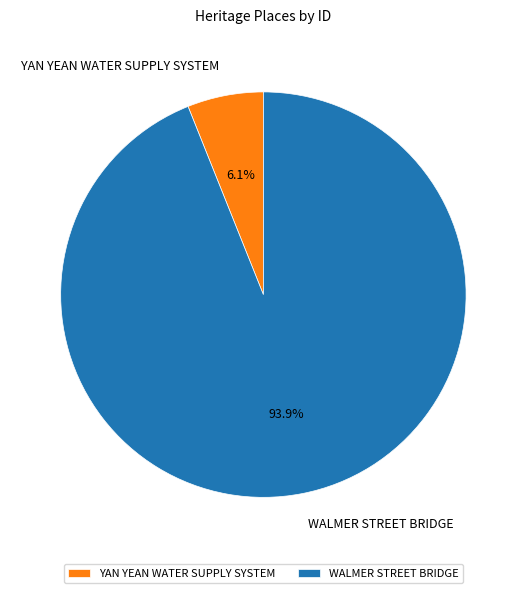

Rank the categories by value from highest to lowest.

WALMER STREET BRIDGE, YAN YEAN WATER SUPPLY SYSTEM